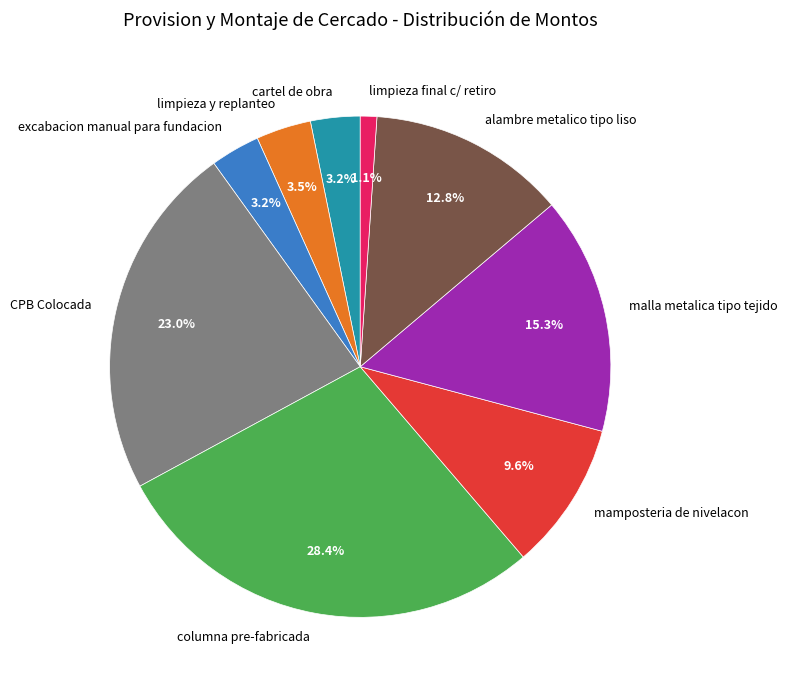

Which slice is the largest?

columna pre-fabricada